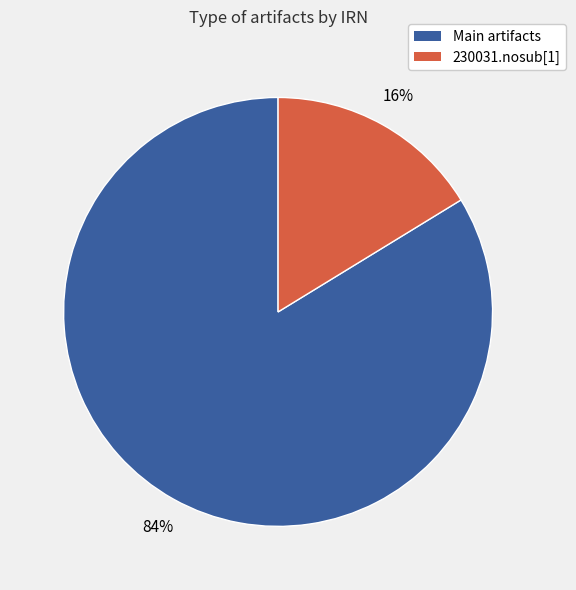

Is there a majority slice in this chart?

Yes